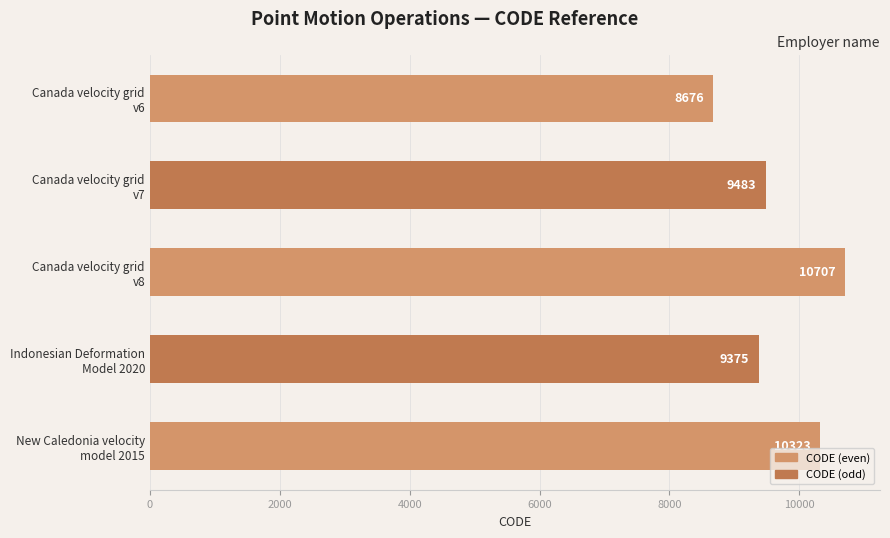

What is the average value?

9713